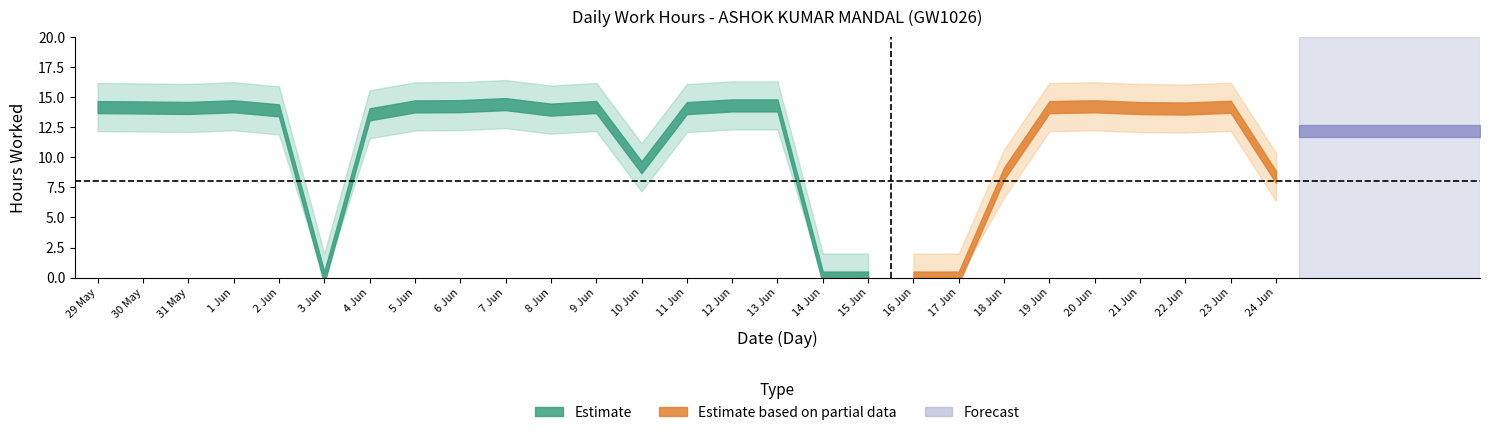

Which category has the highest value across all series?

7